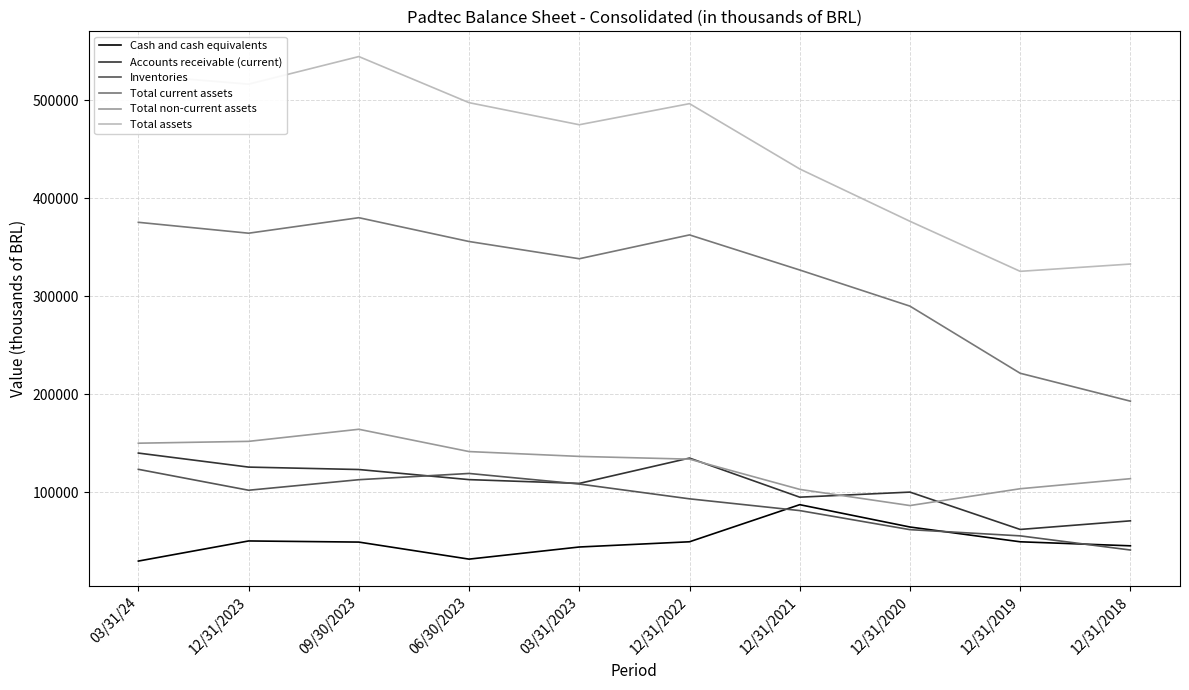

Is it true that Cash and cash equivalents equals 44287 at 03/31/2023?

True